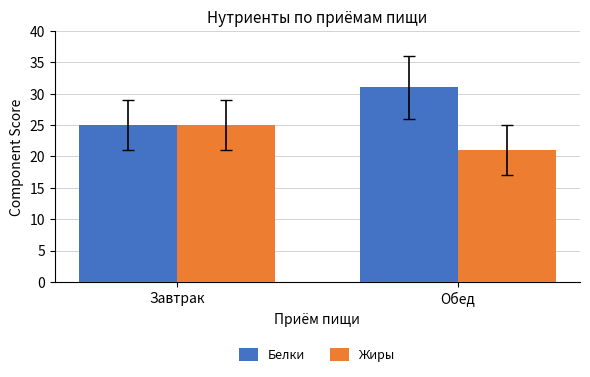

What is the difference between the highest and lowest values at Обед?

10